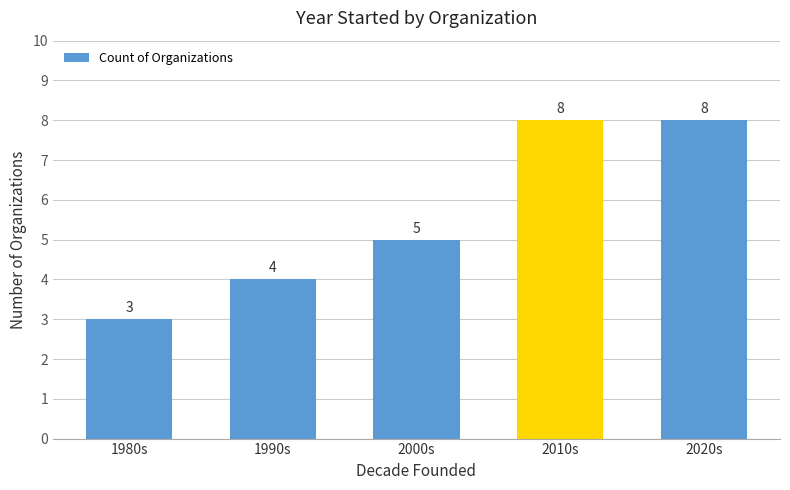

What is the maximum value shown in the chart?

8